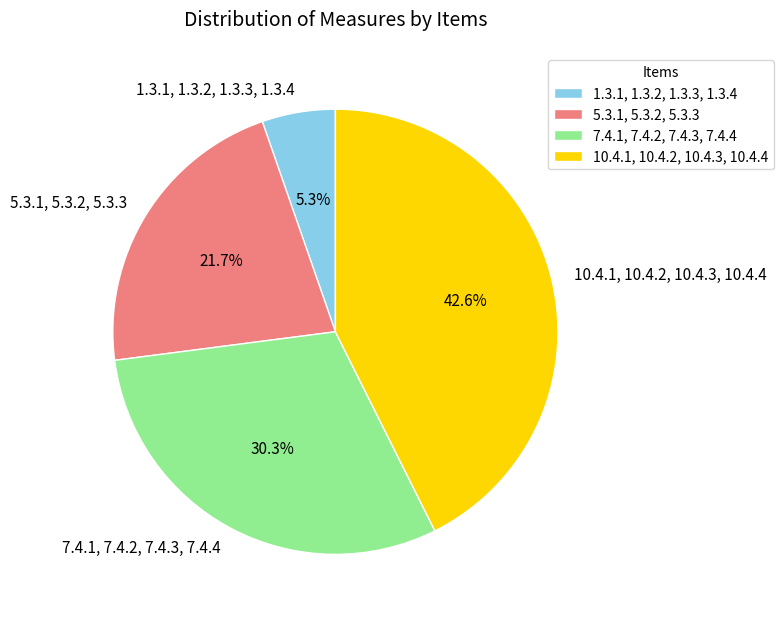

Combined, do 7.4.1, 7.4.2, 7.4.3, 7.4.4 and 10.4.1, 10.4.2, 10.4.3, 10.4.4 account for over 50%?

Yes